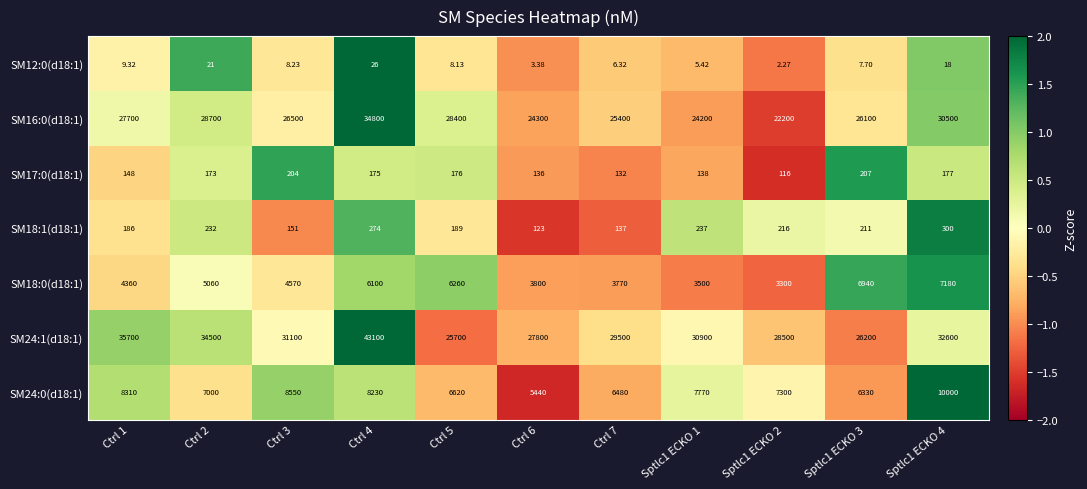

Is the value of SM24:0(d18:1) at Sptlc1 ECKO 4 greater than the value of SM16:0(d18:1) at Ctrl 4?

No